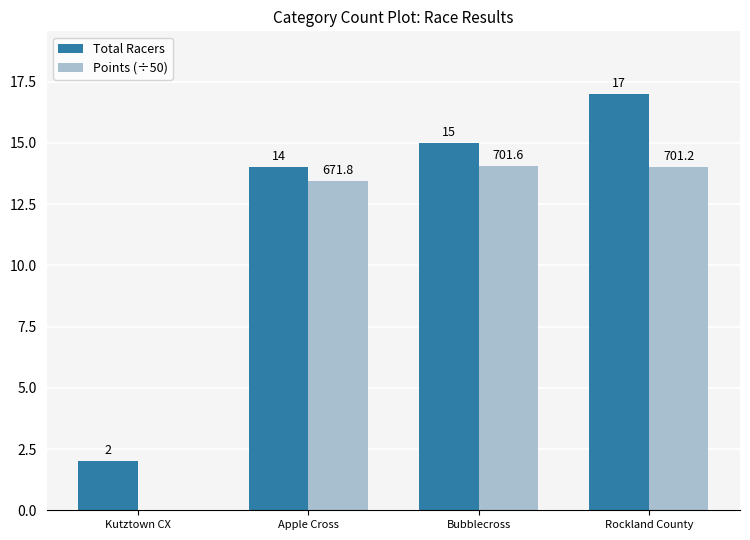

Which series has the largest total across all categories?

Total Racers